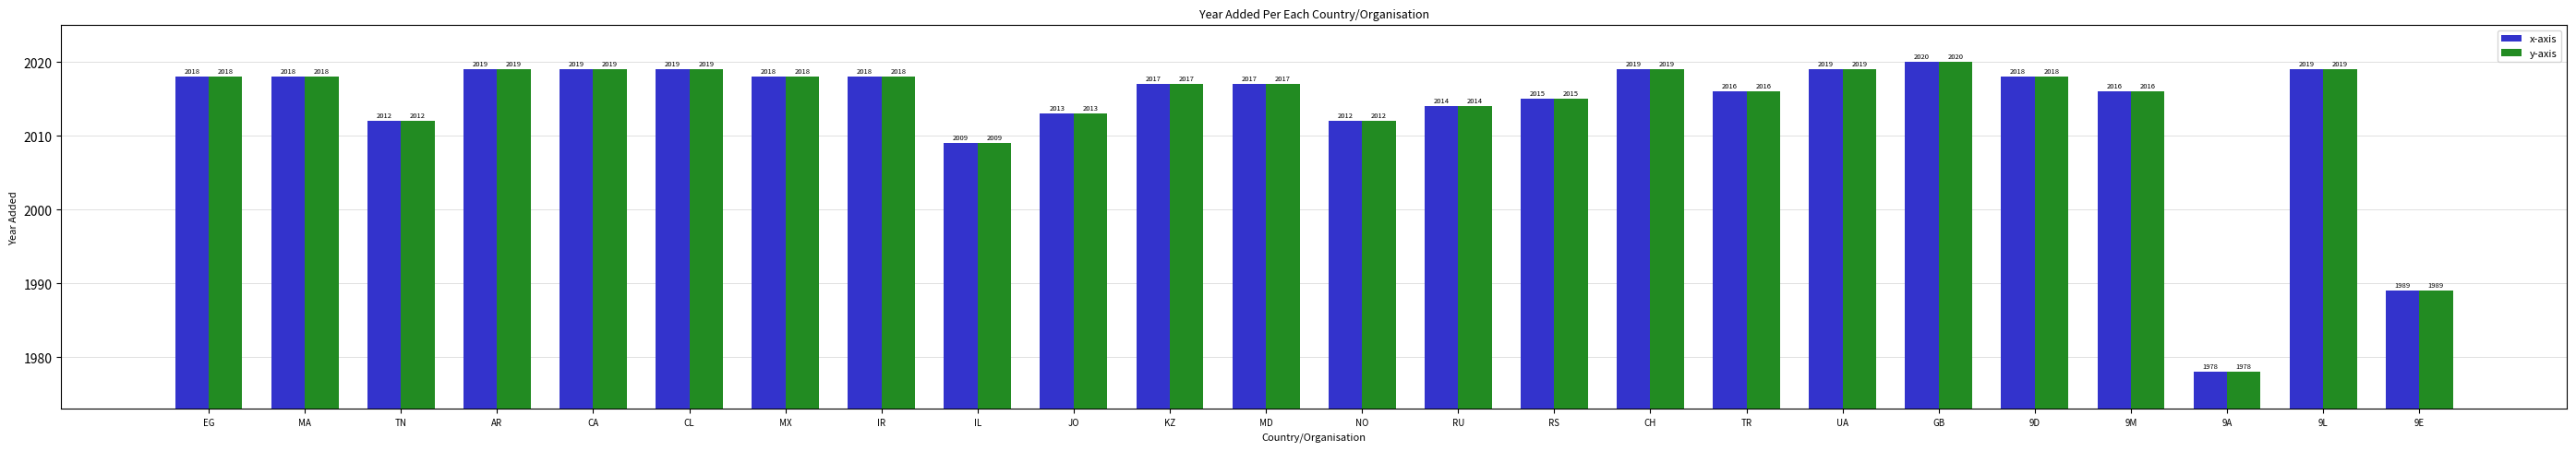

What is the approximate value of y-axis at MD, to the nearest 5?

2015